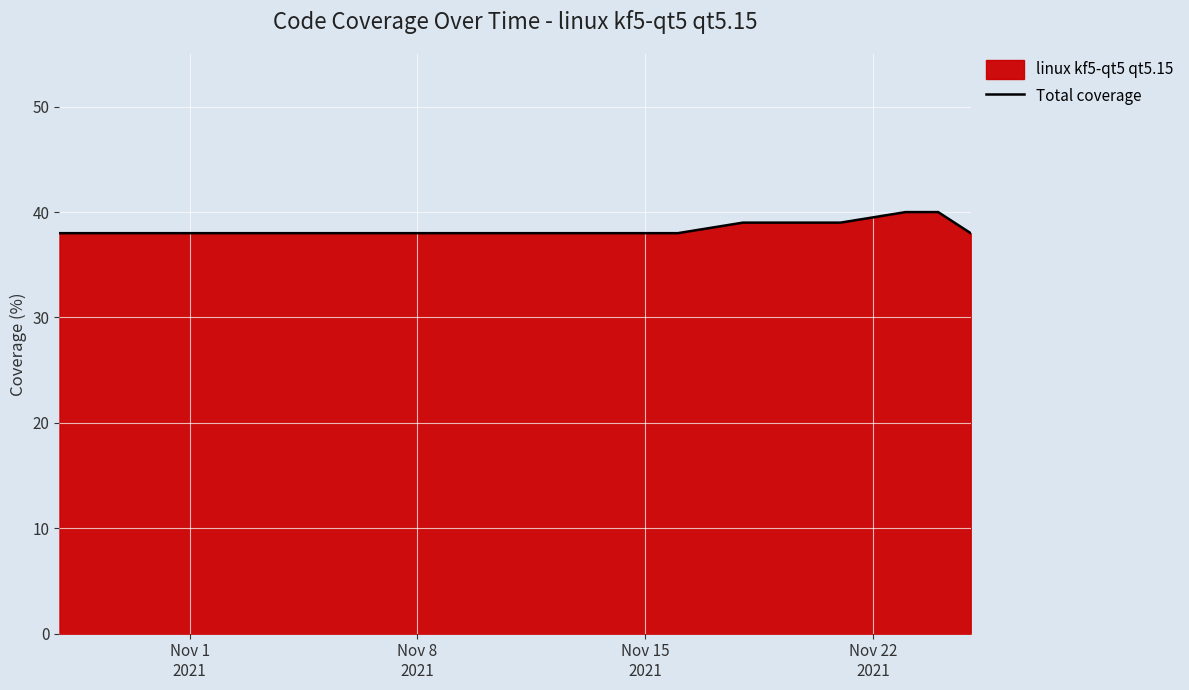

What is the greatest value displayed?

40